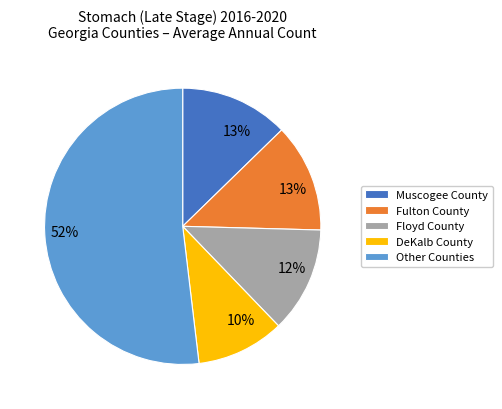

Does any single category account for the majority?

Yes